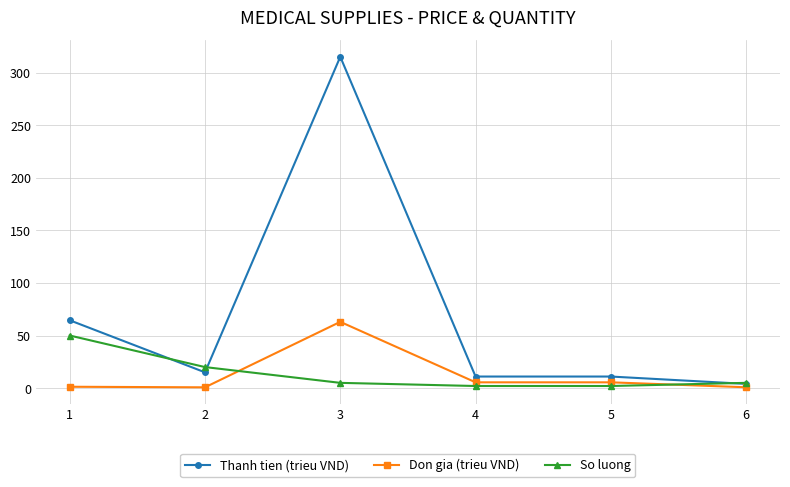

At which label does So luong reach its peak?

1